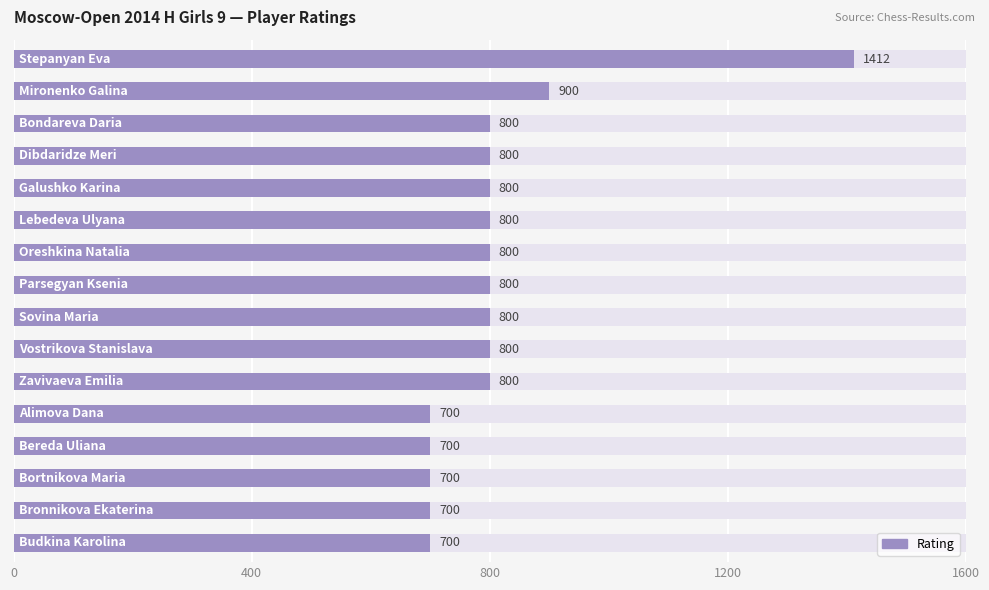

What is the value of the 15th bar from the left?

700